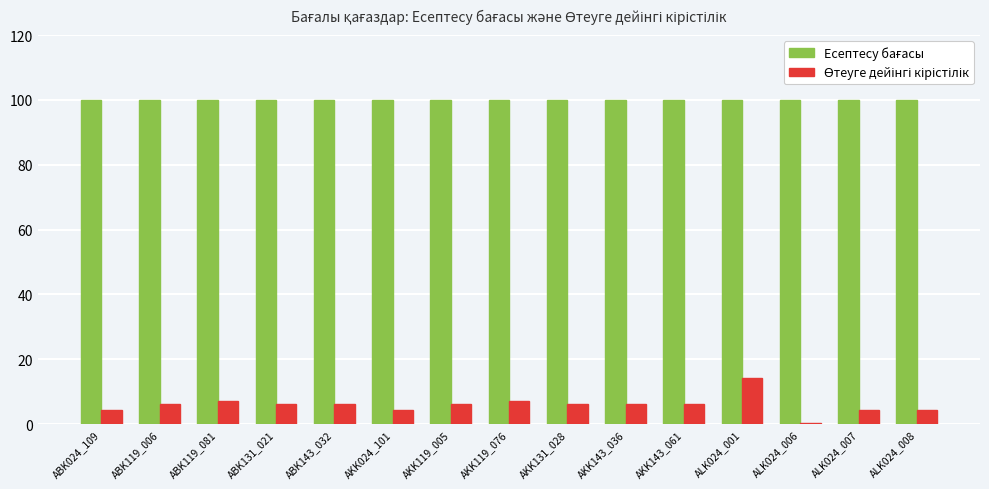

At which category is the sum across all series the highest?

ALK024_001